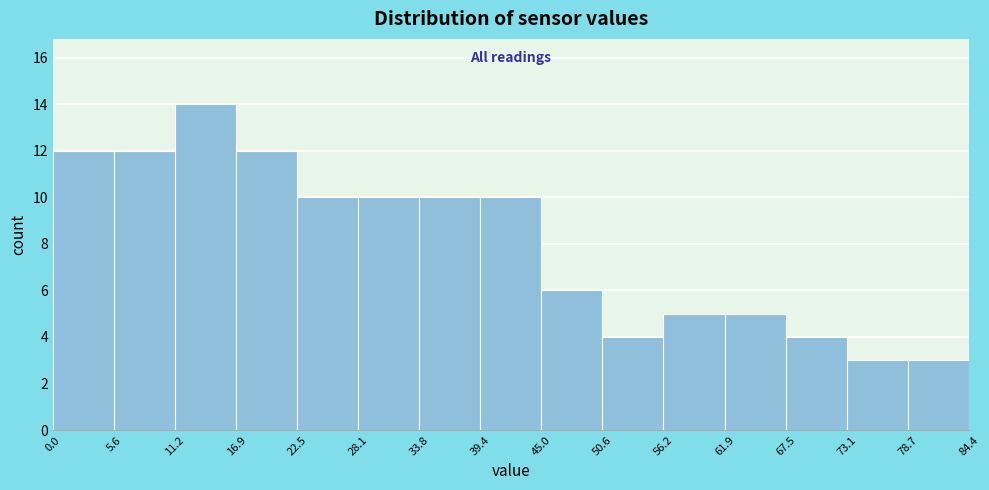

Reading left to right, transcribe this chart: for each bar, give the range it covers on the x-axis and its height. The values are not printed on the chart, so give them approximately, as read against the axis.

0.0 to 5.6: 12
5.6 to 11.2: 12
11.2 to 16.9: 14
16.9 to 22.5: 12
22.5 to 28.1: 10
28.1 to 33.8: 10
33.8 to 39.4: 10
39.4 to 45.0: 10
45.0 to 50.6: 6
50.6 to 56.2: 4
56.2 to 61.9: 5
61.9 to 67.5: 5
67.5 to 73.1: 4
73.1 to 78.7: 3
78.7 to 84.4: 3